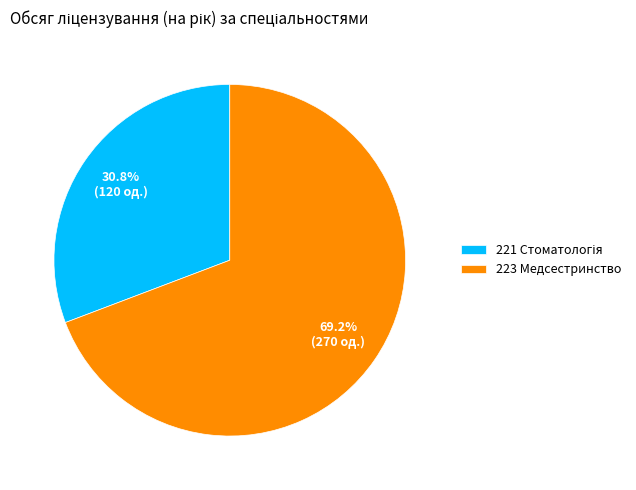

How many slices are in this pie chart?

2